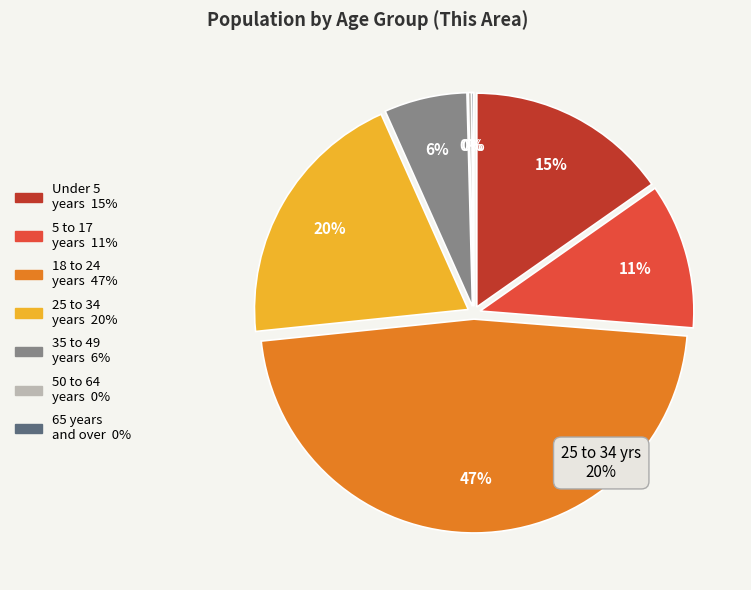

Does 25 to 29 years represent more than half of the total?

No